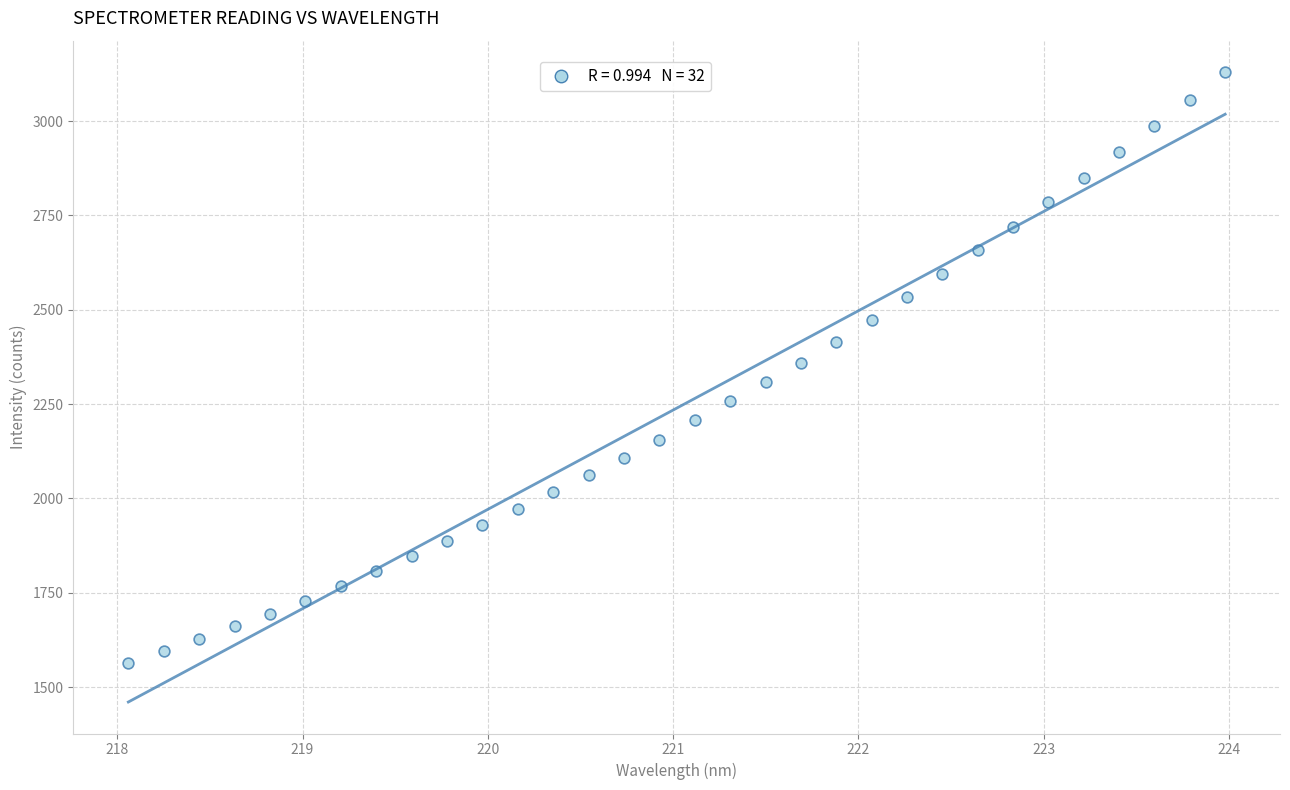

What is the range of X values (max minus min)?

5.9